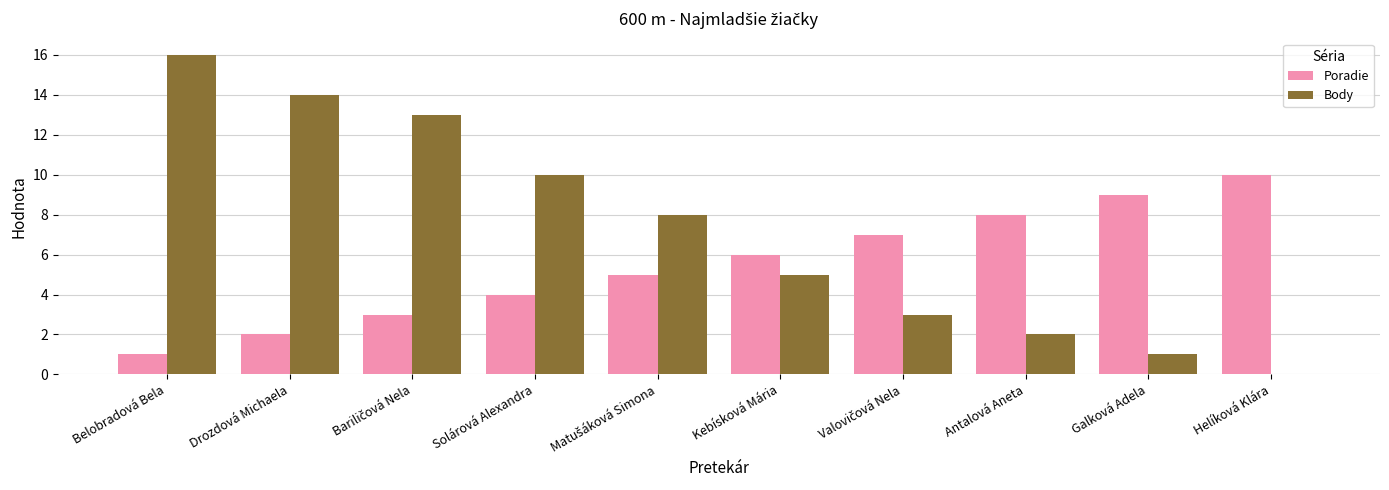

What are all the series names shown in the legend?

Poradie, Body